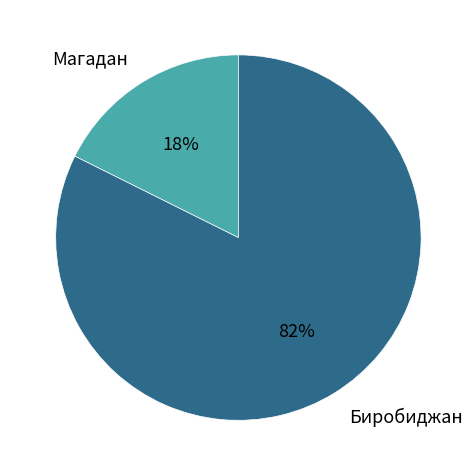

Count the number of slices in the pie.

2